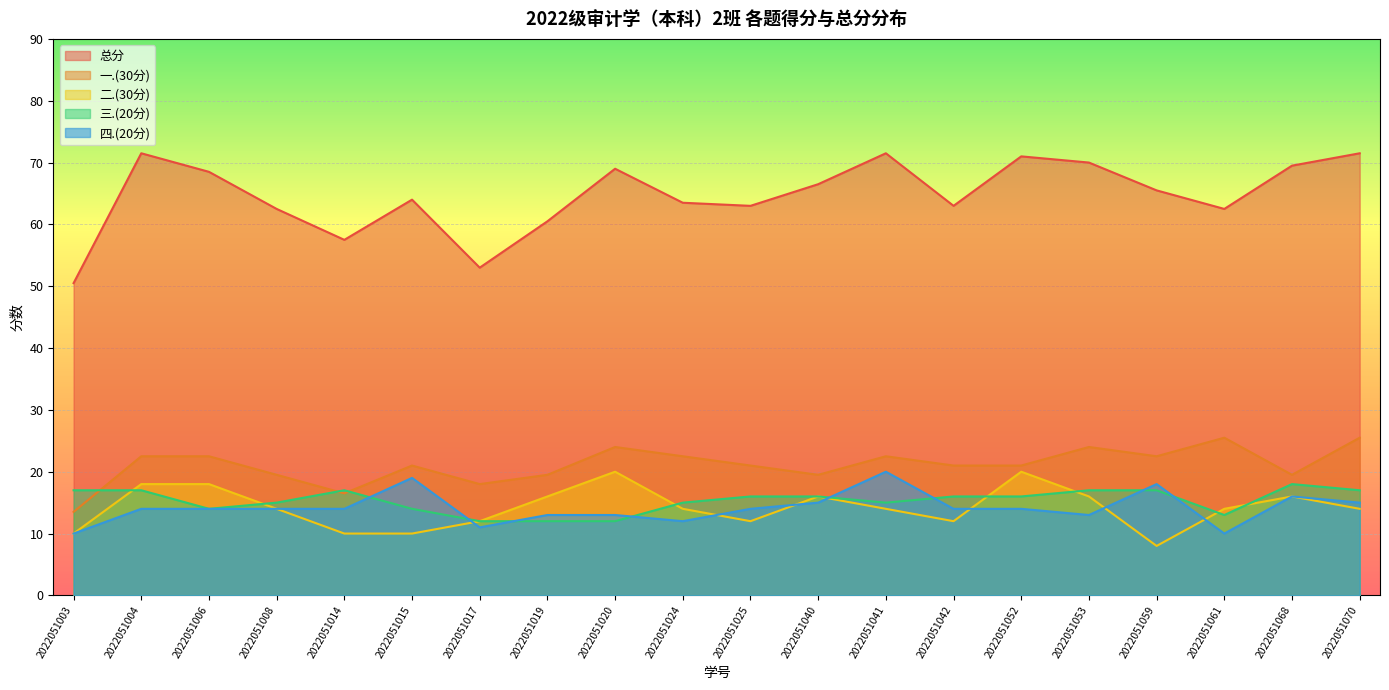

True or false: 三.(20分) and 二.(30分) cross at least once.

True